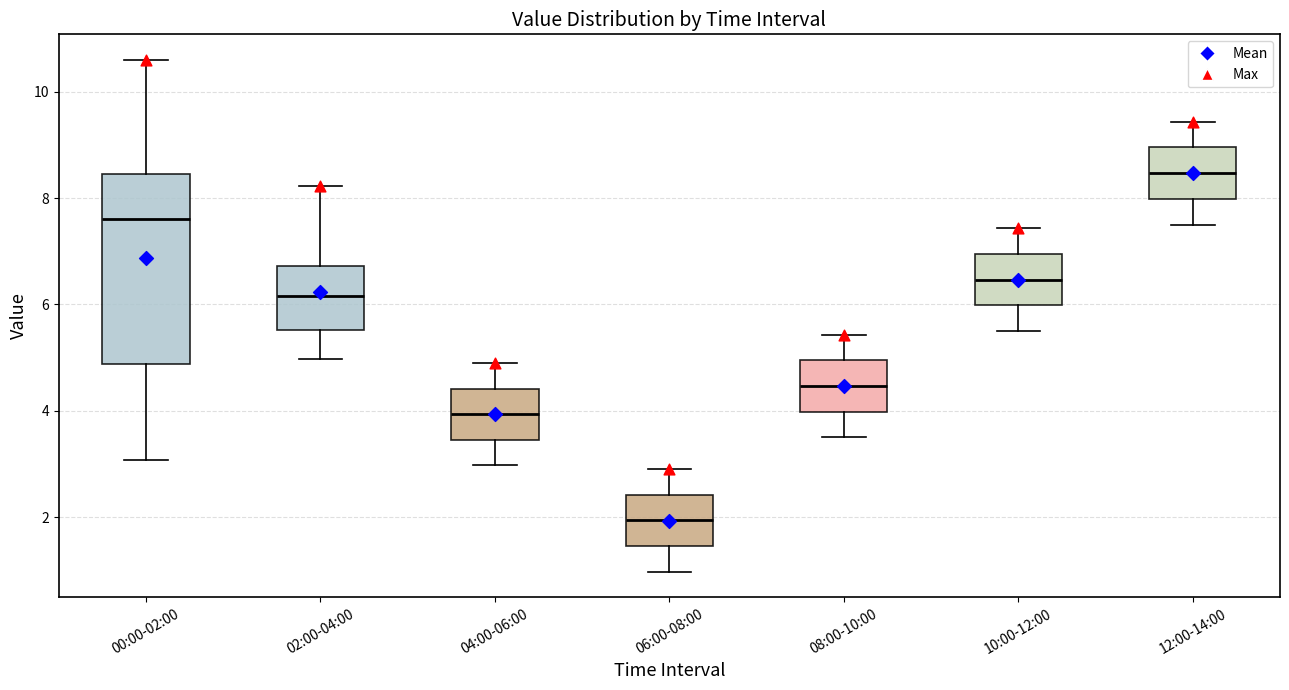

Reading left to right, transcribe this box plot: for each box, give where its median line is, the range the box spans, and where its two whiskers end, as read against the y-axis. The values are not printed on the chart, so give them approximately, as read against the axis.

00:00-02:00: median 7.6, box 4.8 to 8.4, whiskers 3.0 to 10.6
02:00-04:00: median 6.2, box 5.6 to 6.8, whiskers 5.0 to 8.2
04:00-06:00: median 4.0, box 3.4 to 4.4, whiskers 3.0 to 5.0
06:00-08:00: median 2.0, box 1.4 to 2.4, whiskers 1.0 to 3.0
08:00-10:00: median 4.4, box 4.0 to 5.0, whiskers 3.6 to 5.4
10:00-12:00: median 6.4, box 6.0 to 7.0, whiskers 5.6 to 7.4
12:00-14:00: median 8.4, box 8.0 to 9.0, whiskers 7.6 to 9.4